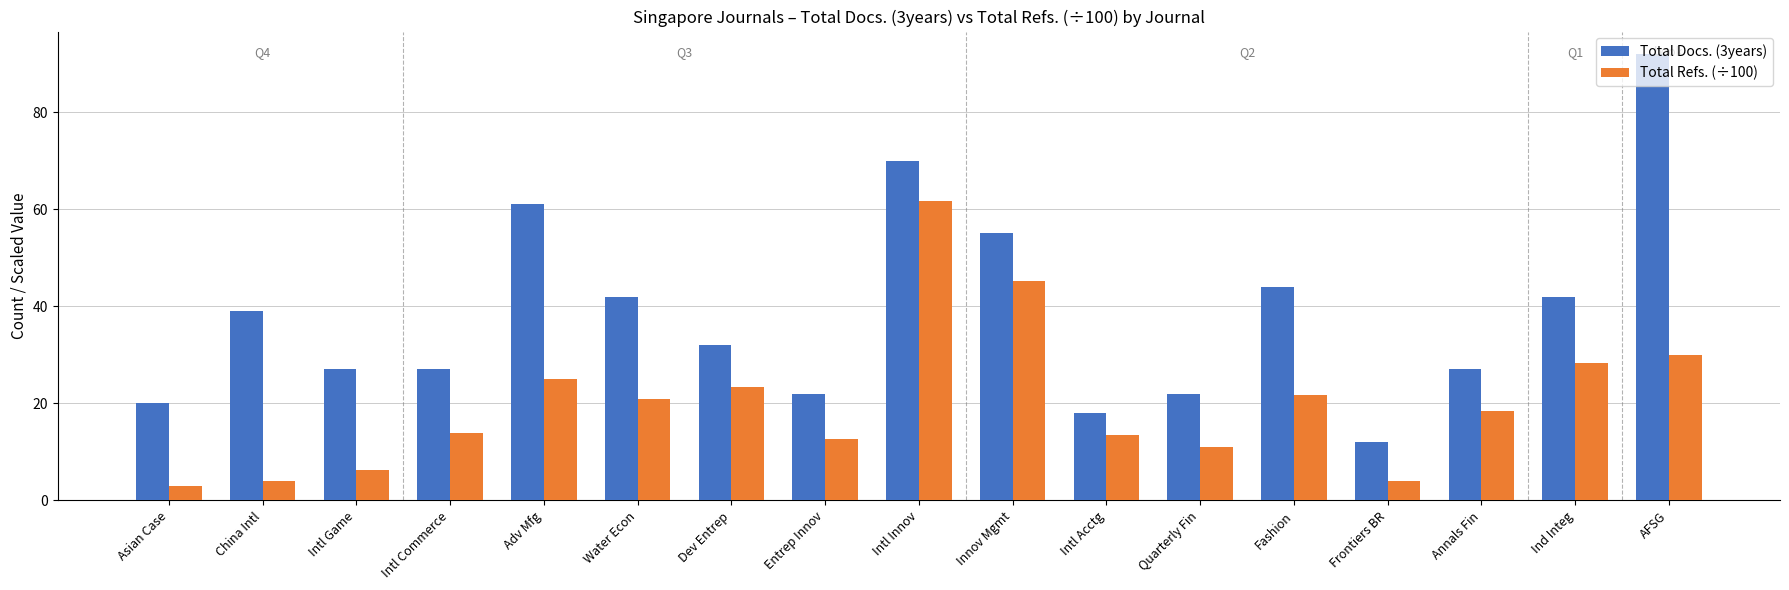

At how many categories does at least one series exceed 49?

4